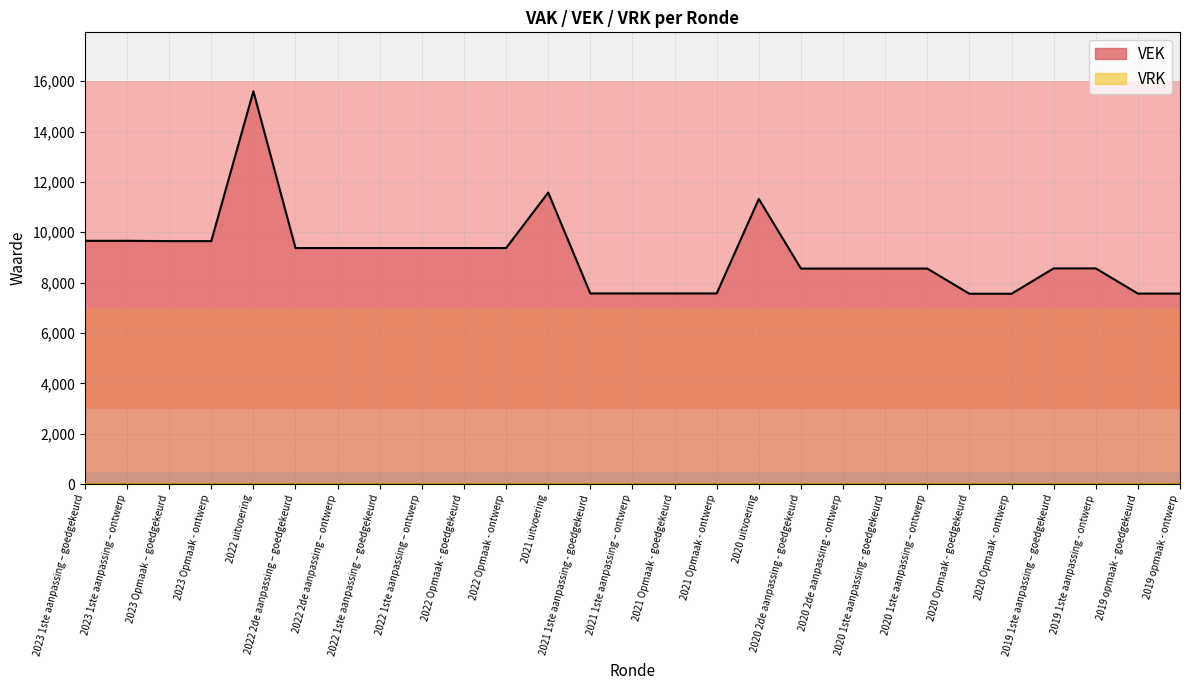

What is the average value?

9084